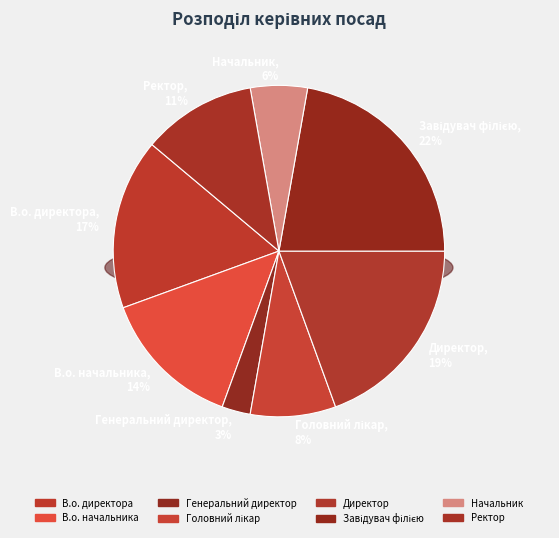

To the nearest percent, what is the difference between the largest and smallest slice percentages?

19%